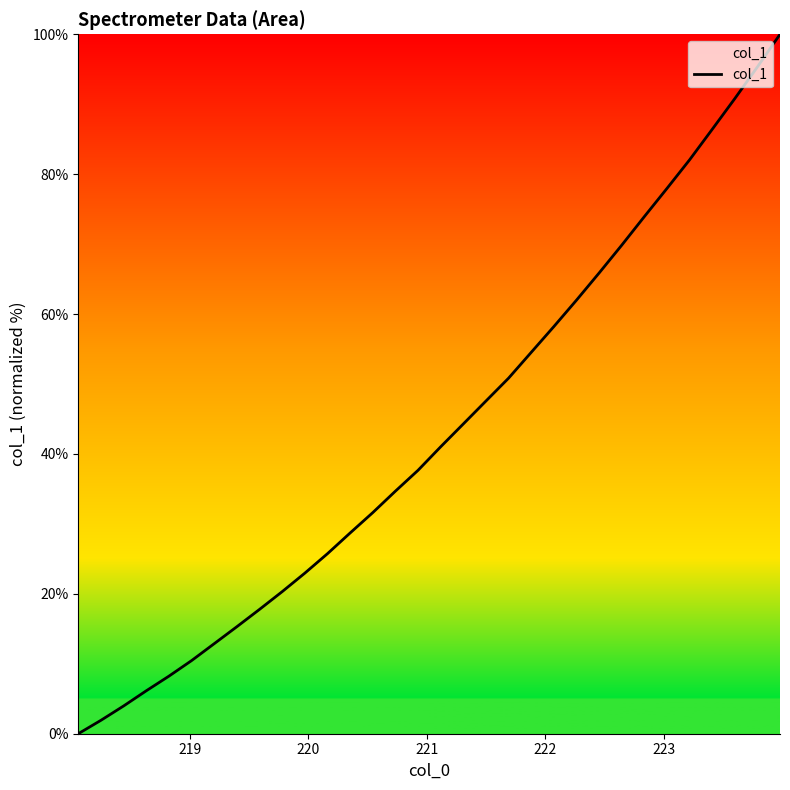

What is the maximum value shown in the chart?

100.0